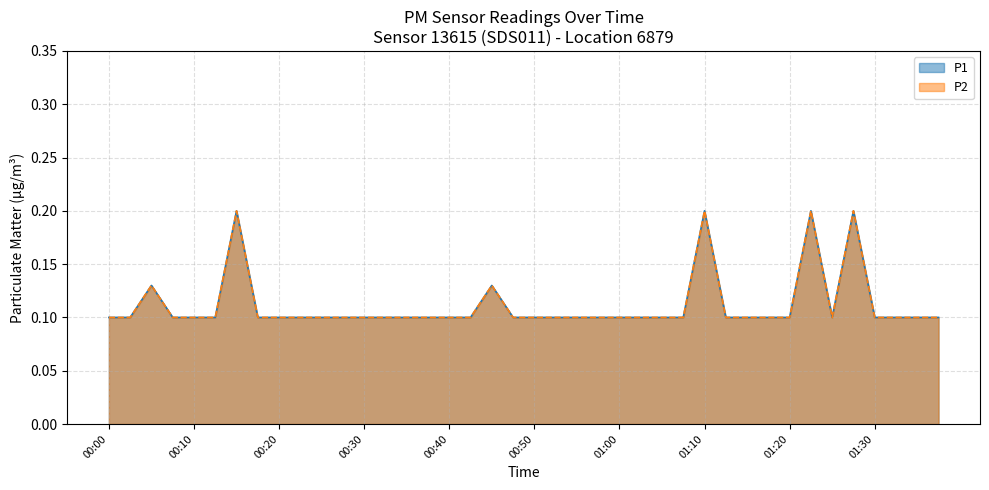

Is it true that P2 equals 0.0 at 00:40?

False